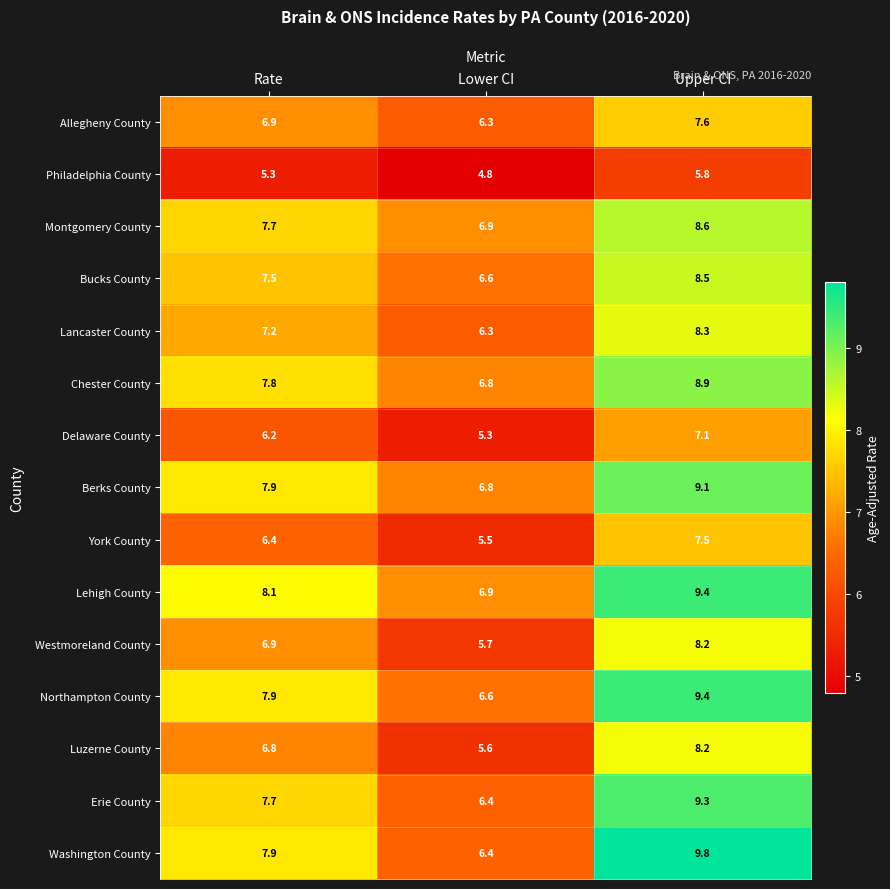

Which series has the largest total across all categories?

Lehigh County